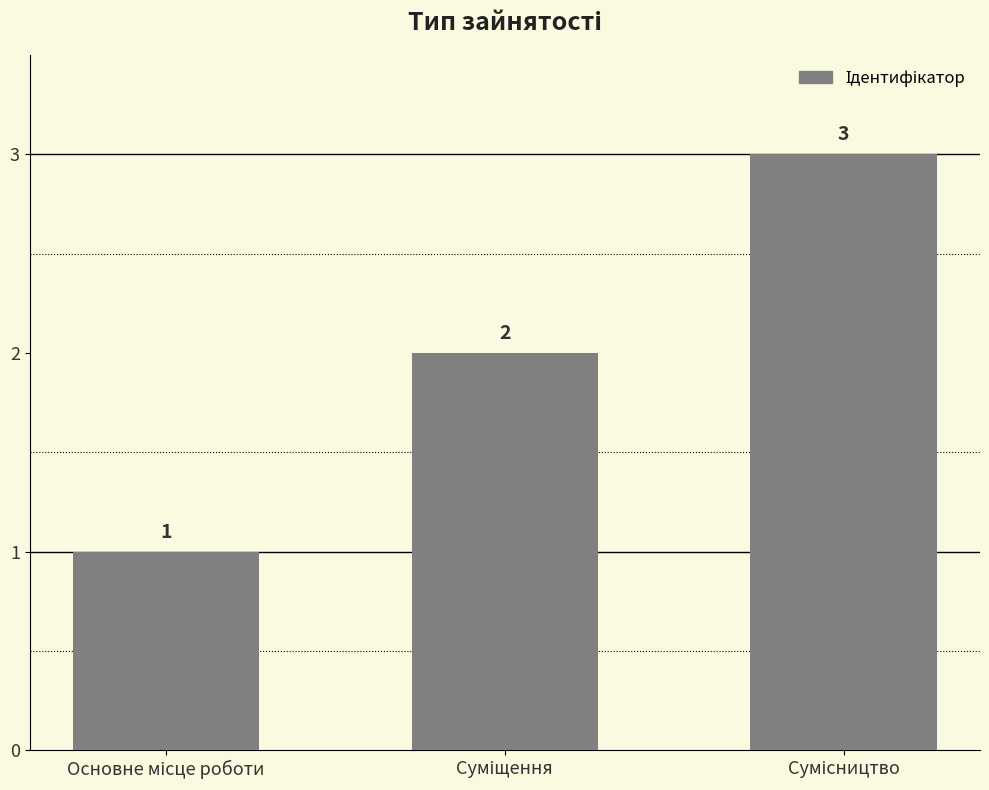

What is the difference between the maximum and minimum values?

2